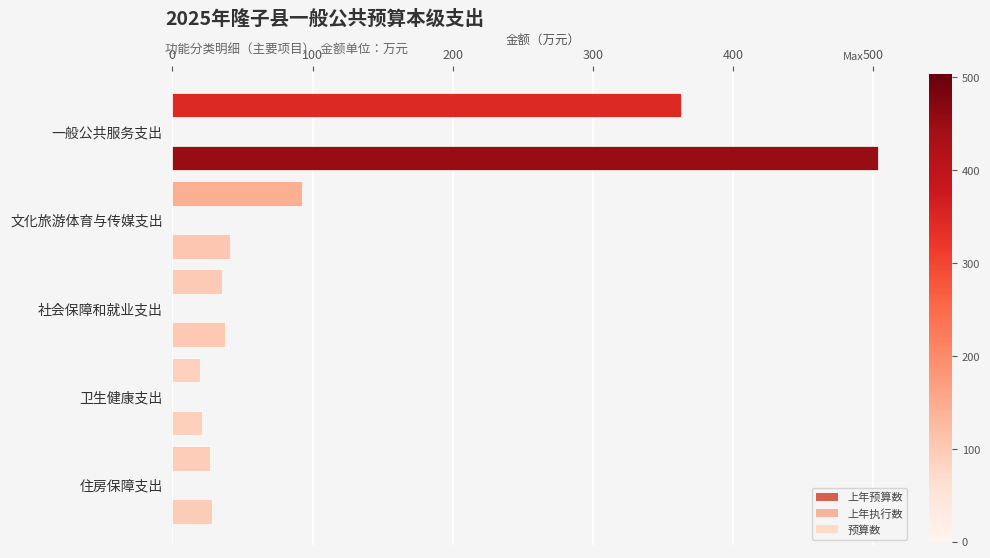

What is the difference between the second highest and second lowest values in the 预算数 series?

12.8